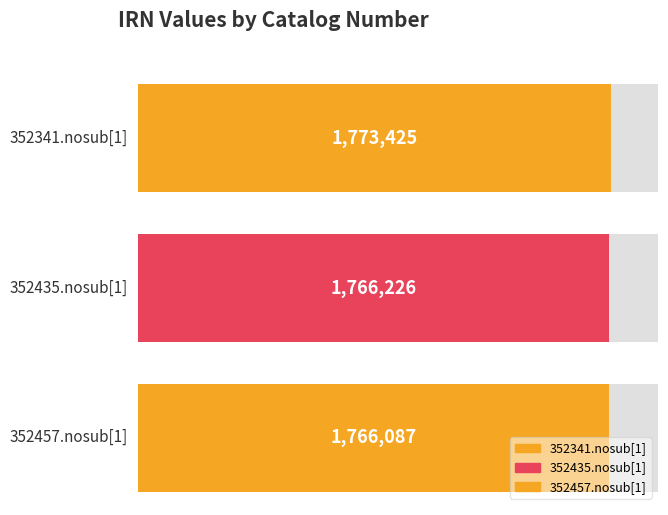

What is the greatest value displayed?

1773425